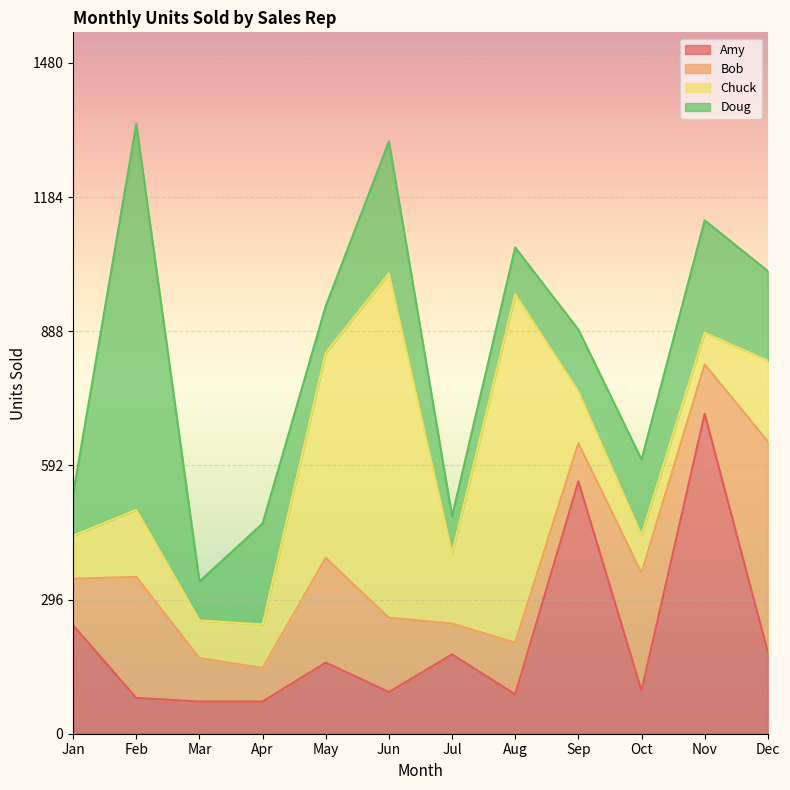

What is the value of the Chuck point at the 8th from the left?

769